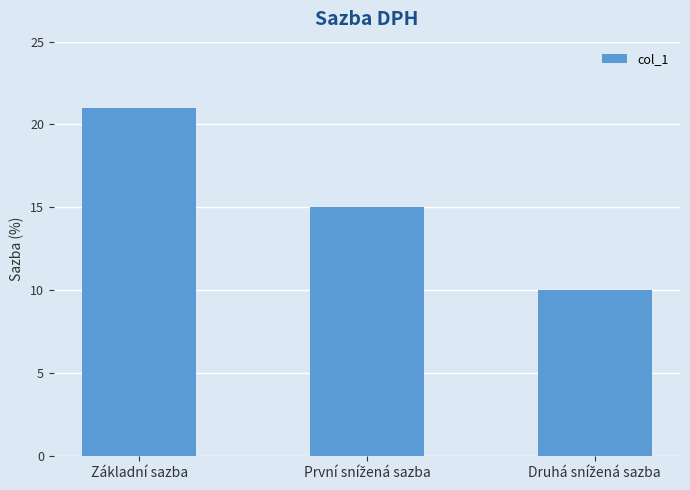

What is the value of the 3rd bar from the left?

10